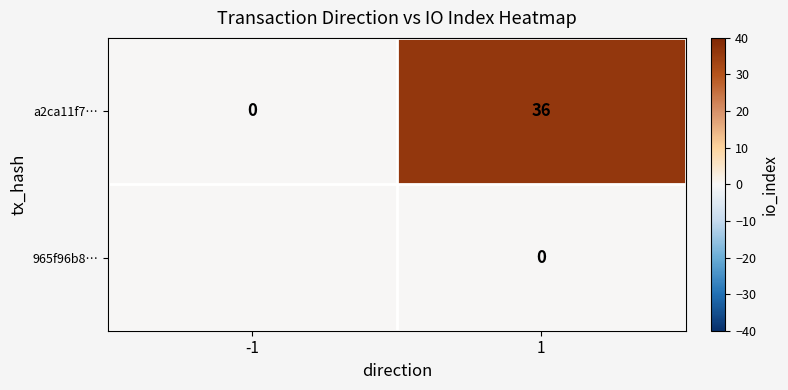

What is the difference between the a2ca11f7… values at 1 and -1?

36